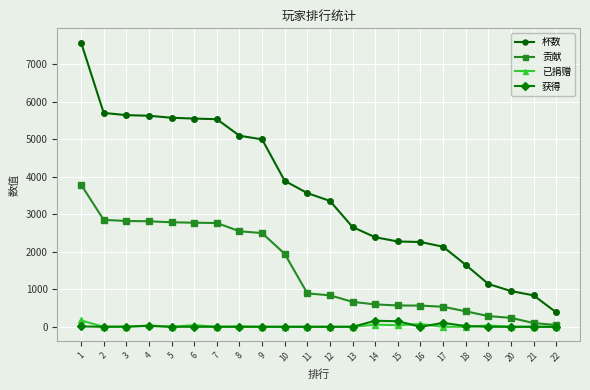

True or false: 已捐赠 and 获得 intersect in this chart.

True